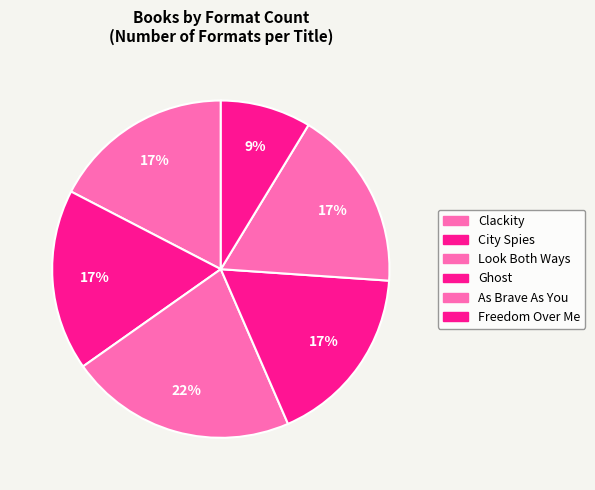

How many segments does this pie chart have?

6